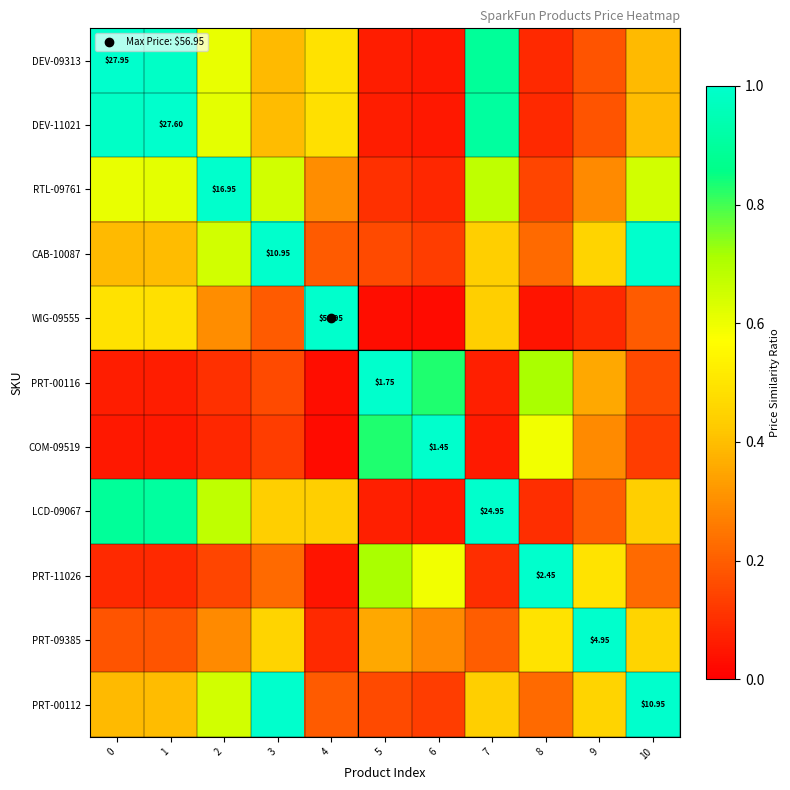

At which label does PRT-00116 reach its peak?

5